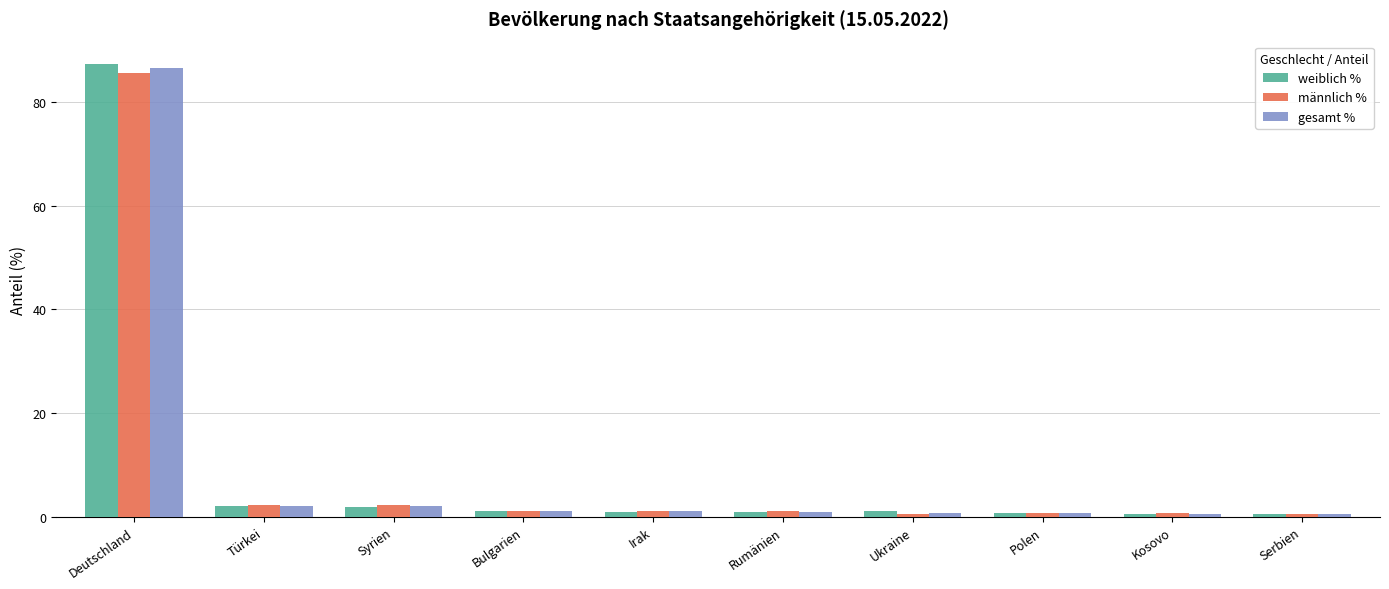

What is the spread (max minus min) of values at Syrien?

0.4